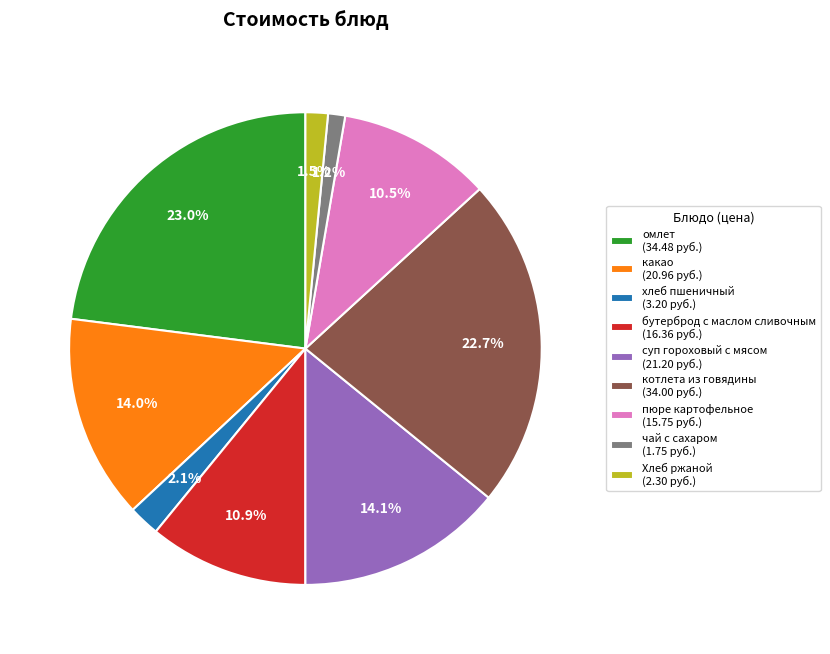

What is the ratio of the value at котлета из говядины (34.00 руб.) to the value at суп гороховый с мясом (21.20 руб.)?

1.6